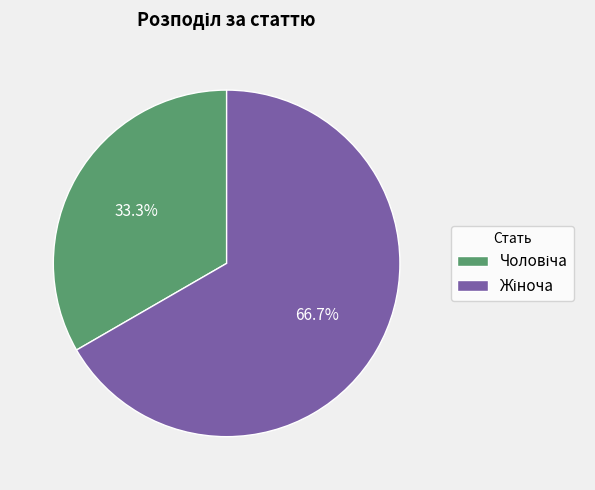

Does any single category account for the majority?

Yes